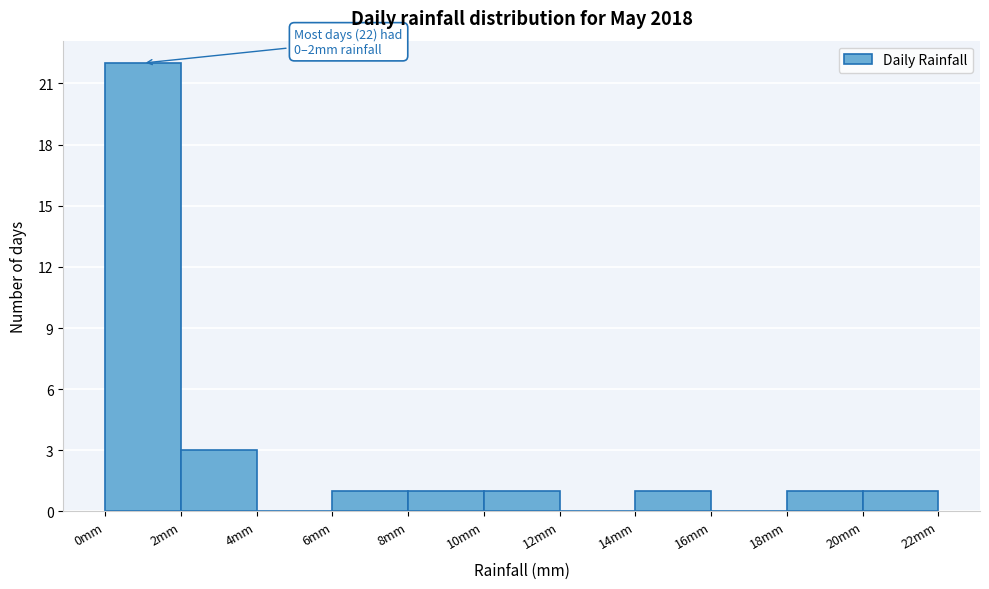

Which range on the x-axis has the tallest bar?

0 to 2